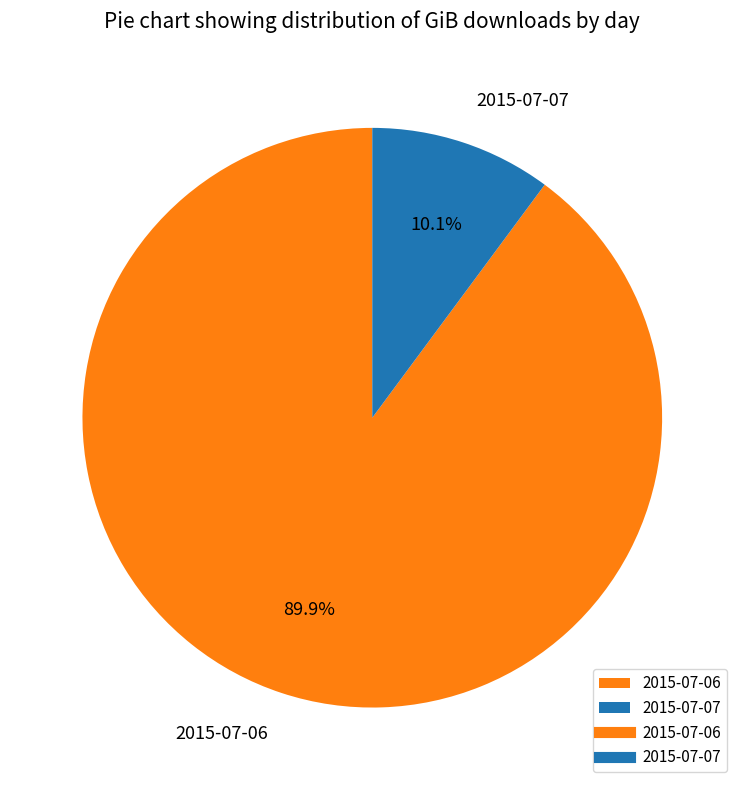

How many segments does this pie chart have?

2